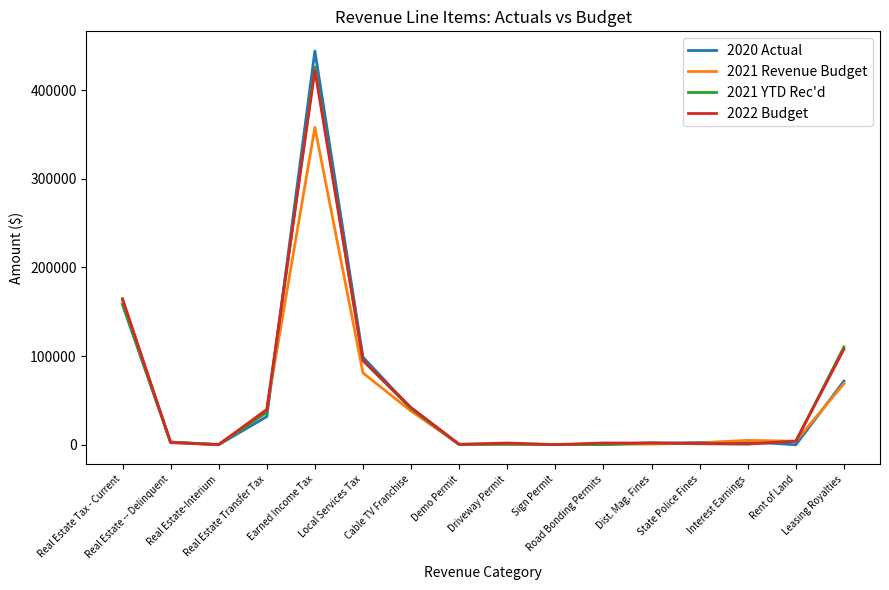

What is the spread (max minus min) of values at Interest Earnings?

4170